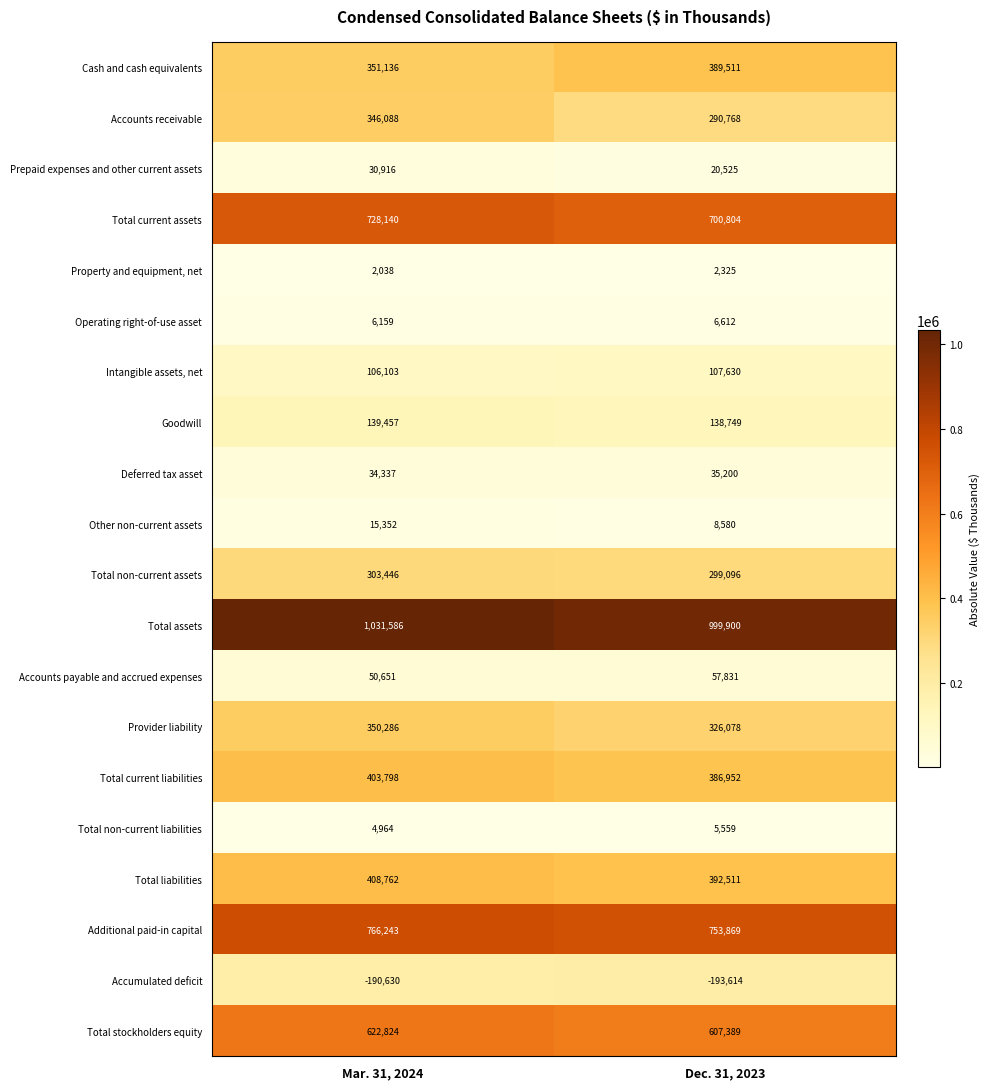

What is the total value across all series at Dec. 31, 2023?

5336275